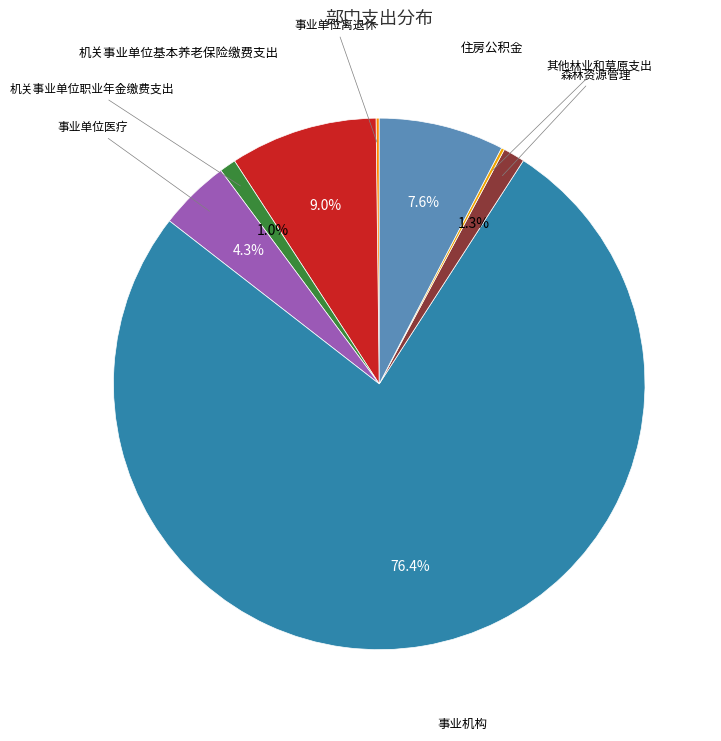

Count the number of slices in the pie.

8